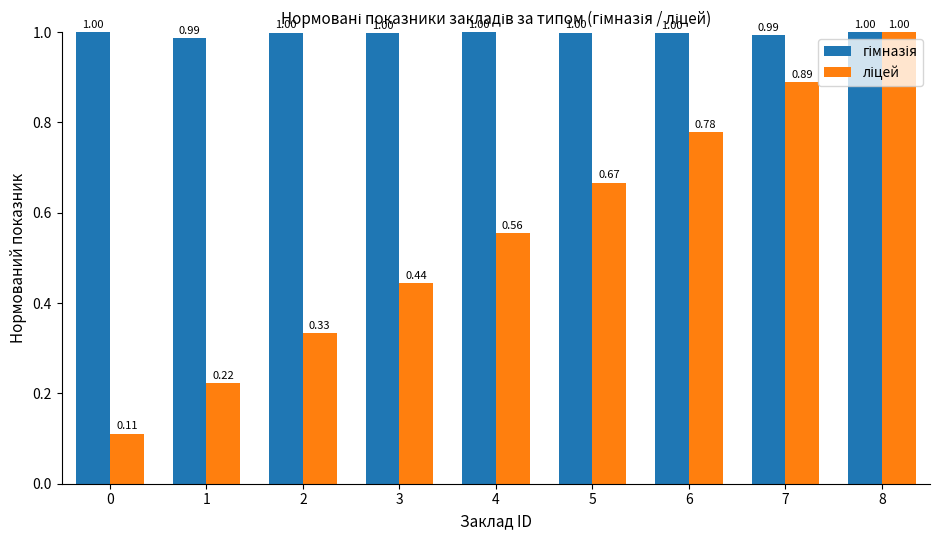

Does the chart contain any negative values?

No